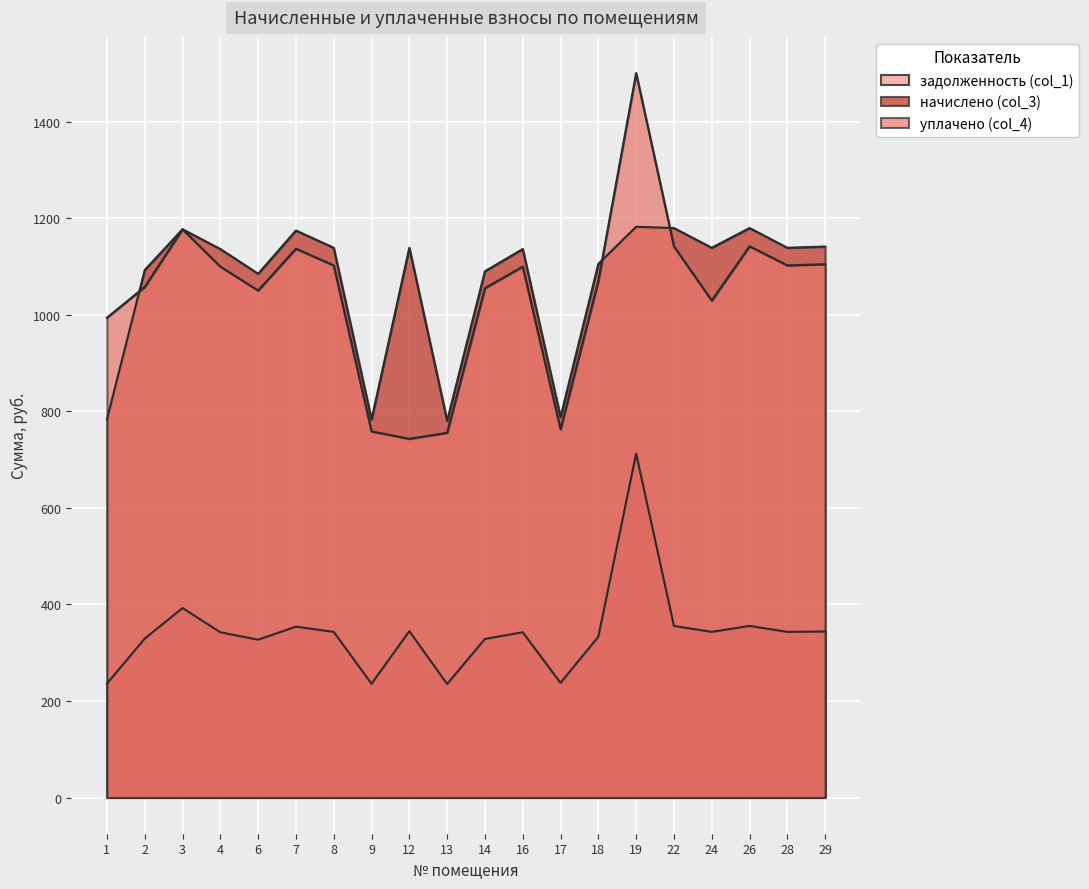

What is the difference between the maximum and second lowest values in the начислено (col_3) series?

399.2